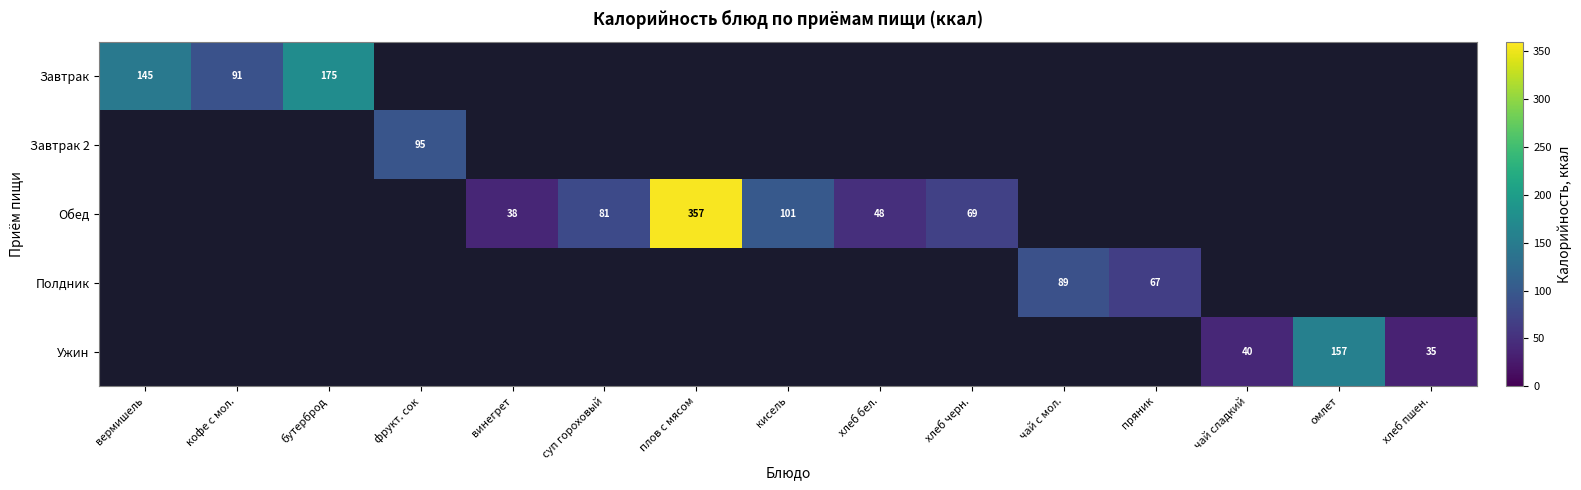

True or false: Ужин has a value of 35 at хлеб пшен..

True